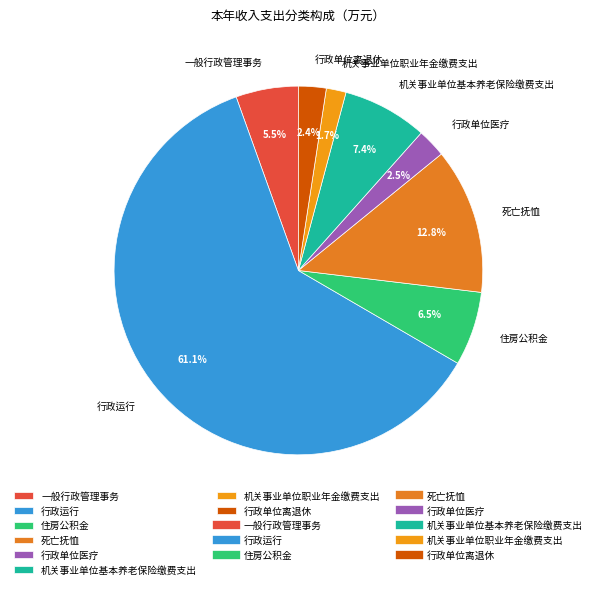

What portion of the pie excludes 一般行政管理事务?

94.5%